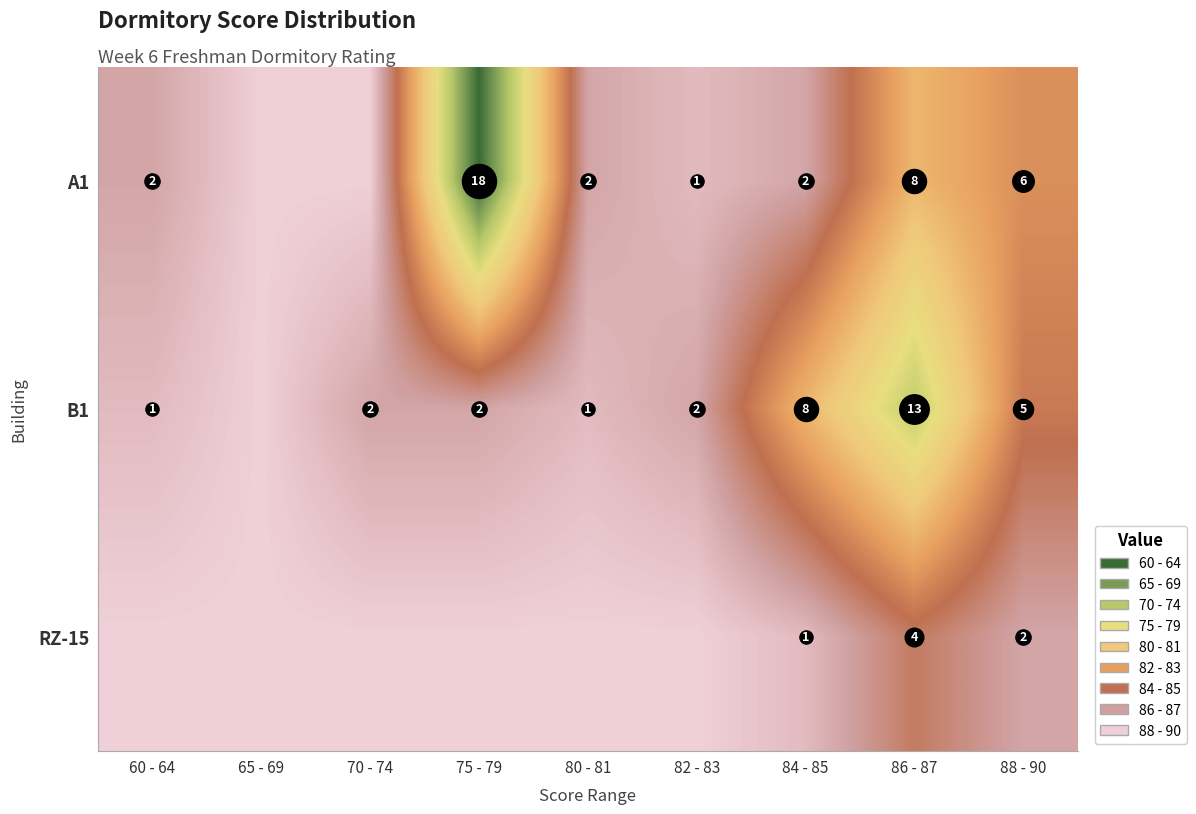

Rank the series at 60 - 64 from lowest to highest value.

RZ-15, B1, A1